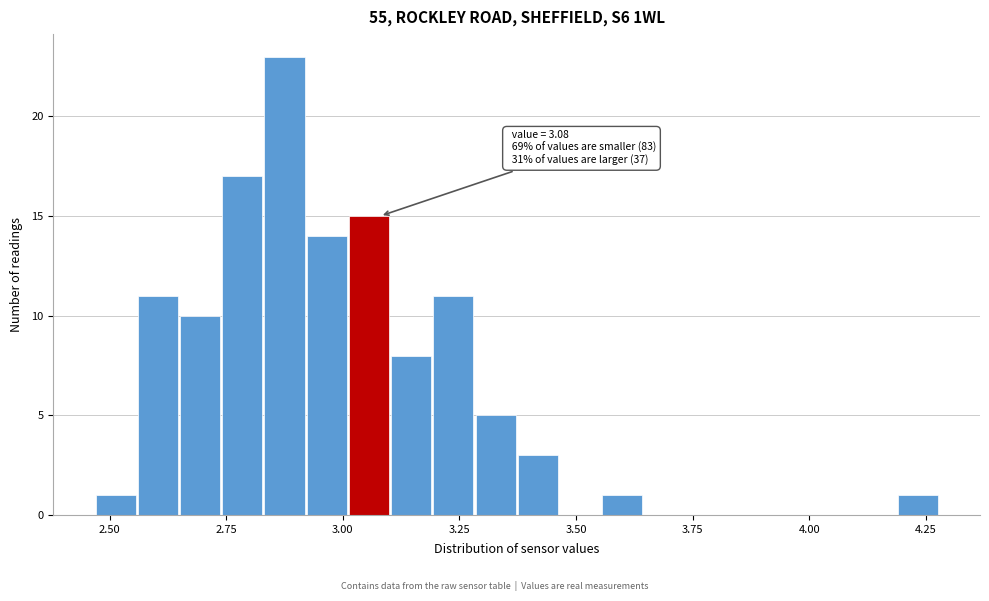

Around what value on the x-axis is the tallest bar? Give the approximate position of its centre, as read against the axis.

2.85